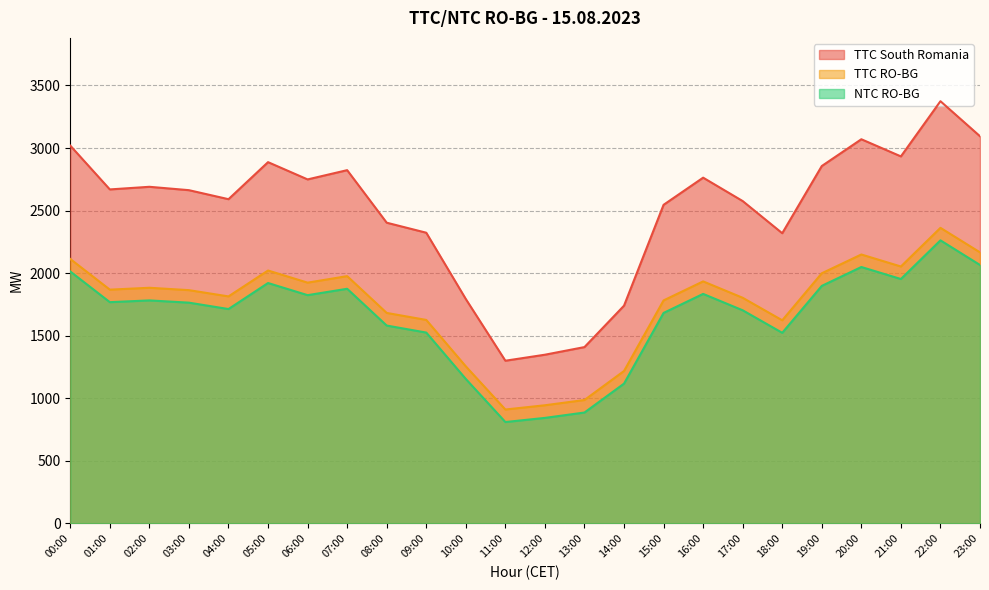

Reading left to right, what are all the values shown in this chart?

TTC South Romania: 00:00=3019	01:00=2669	02:00=2690	03:00=2663	04:00=2591	05:00=2887	06:00=2749	07:00=2823	08:00=2403	09:00=2323	10:00=1793	11:00=1300	12:00=1348	13:00=1409	14:00=1740	15:00=2546	16:00=2763	17:00=2576	18:00=2319	19:00=2856	20:00=3070	21:00=2933	22:00=3374	23:00=3094
TTC RO-BG: 00:00=2113	01:00=1868	02:00=1883	03:00=1864	04:00=1814	05:00=2021	06:00=1924	07:00=1976	08:00=1682	09:00=1626	10:00=1255	11:00=910	12:00=944	13:00=986	14:00=1218	15:00=1782	16:00=1934	17:00=1803	18:00=1623	19:00=1999	20:00=2149	21:00=2053	22:00=2362	23:00=2166
NTC RO-BG: 00:00=2013	01:00=1768	02:00=1782	03:00=1764	04:00=1713	05:00=1921	06:00=1824	07:00=1875	08:00=1581	09:00=1525	10:00=1154	11:00=810	12:00=843	13:00=886	14:00=1117	15:00=1682	16:00=1834	17:00=1703	18:00=1523	19:00=1898	20:00=2049	21:00=1953	22:00=2262	23:00=2065